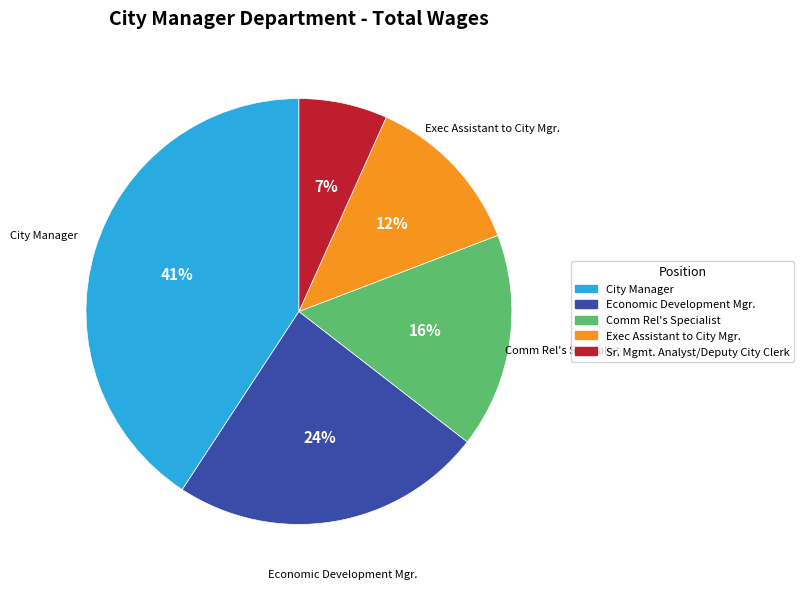

Between Economic Development Mgr. and Sr. Mgmt. Analyst/Deputy City Clerk, which is larger?

Economic Development Mgr.